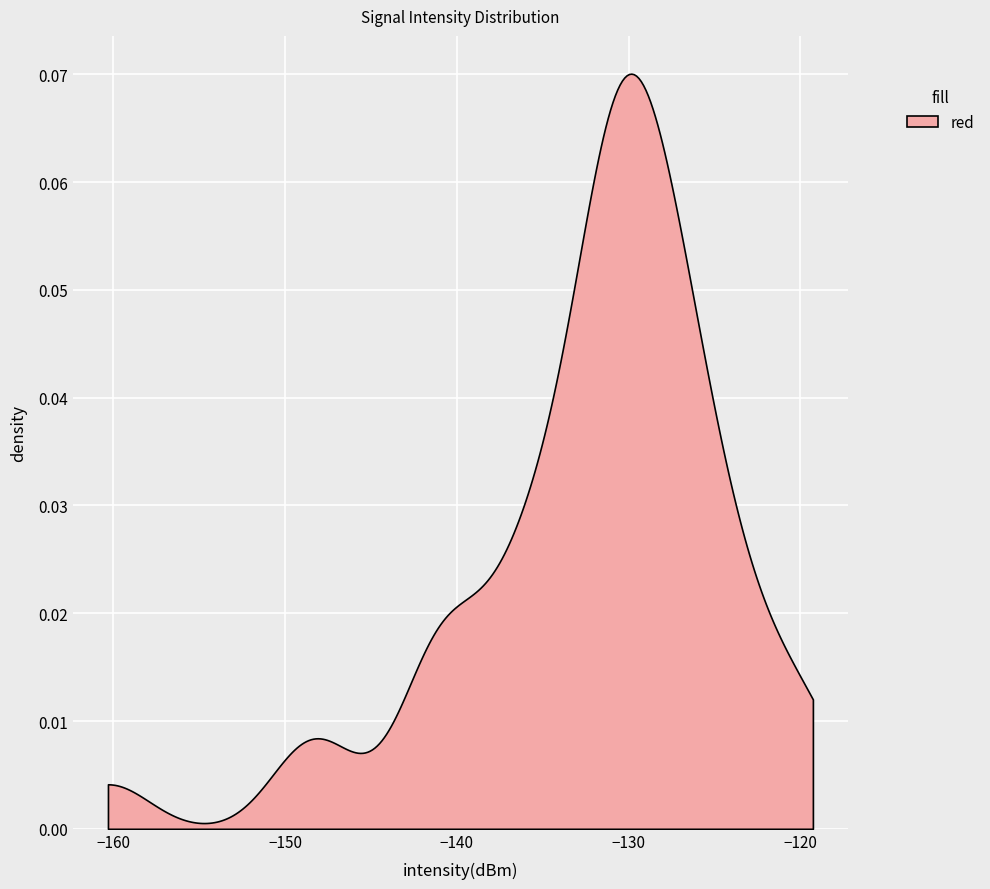

What is the smallest value displayed?

-160.3